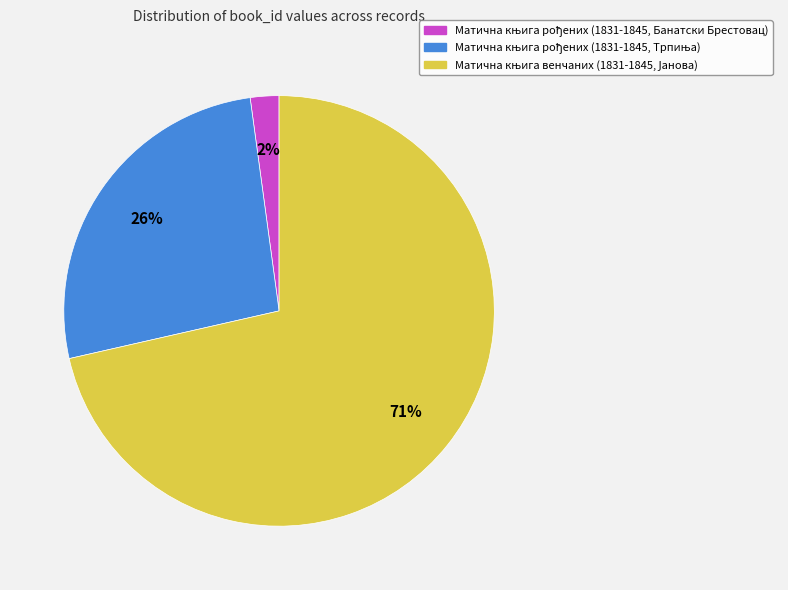

Is there a majority slice in this chart?

Yes